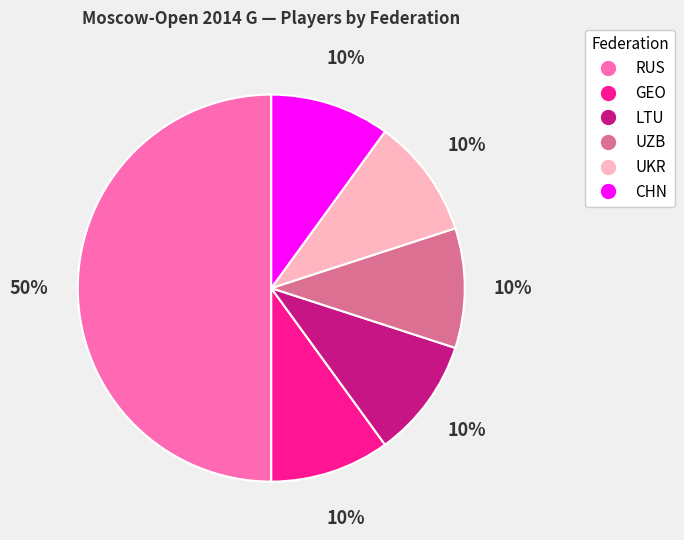

To the nearest percent, what is the difference between the largest and smallest slice percentages?

40%